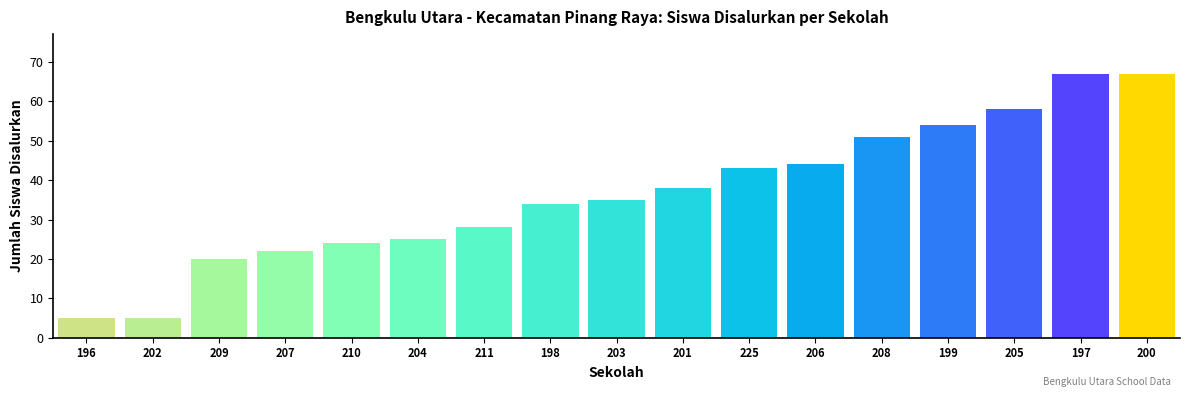

What position from the right is 199?

4